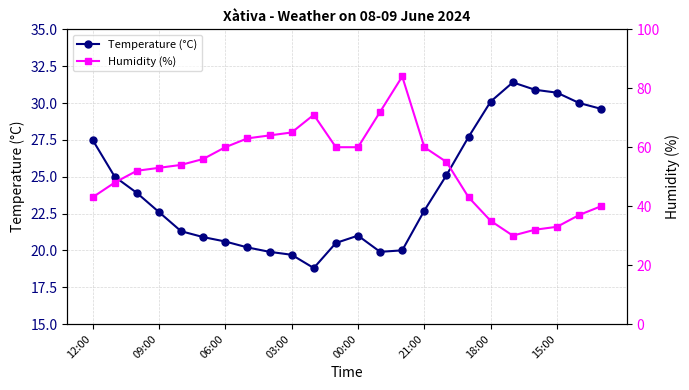

Reading left to right, list all the values displayed in this chart.

Temperature (°C): 27.5	25.0	23.9	22.6	21.3	20.9	20.6	20.2	19.9	19.7	18.8	20.5	21.0	19.9	20.0	22.7	25.1	27.7	30.1	31.4	30.9	30.7	30.0	29.6
Humidity (%): 43.0	48.0	52.0	53.0	54.0	56.0	60.0	63.0	64.0	65.0	71.0	60.0	60.0	72.0	84.0	60.0	55.0	43.0	35.0	30.0	32.0	33.0	37.0	40.0